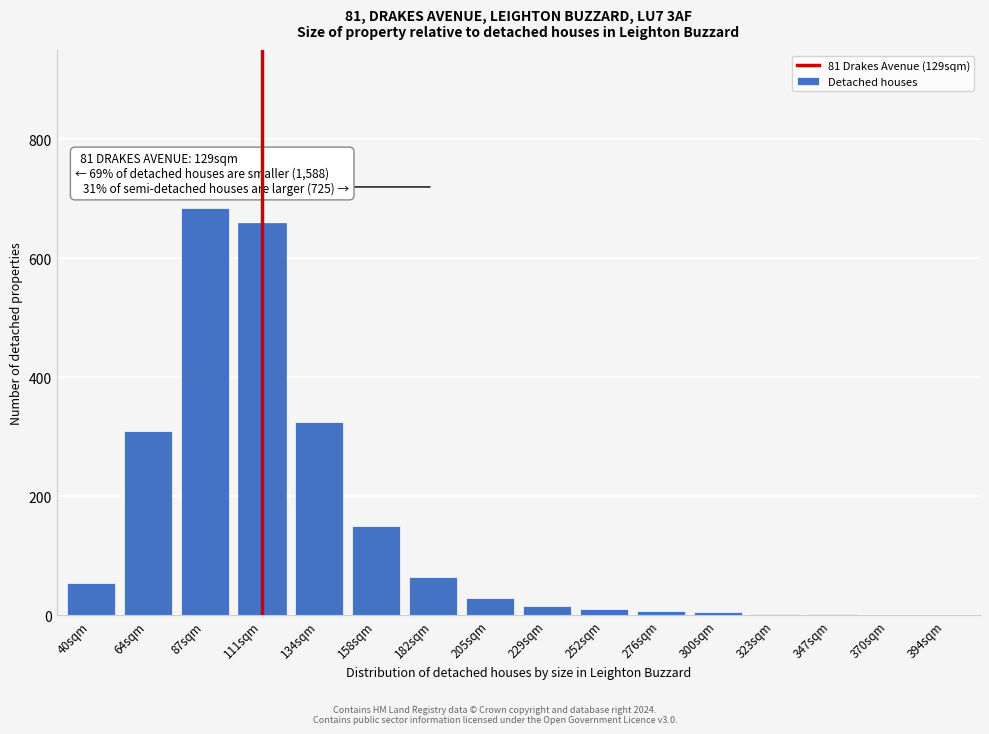

Which category has the highest value across all series?

87sqm